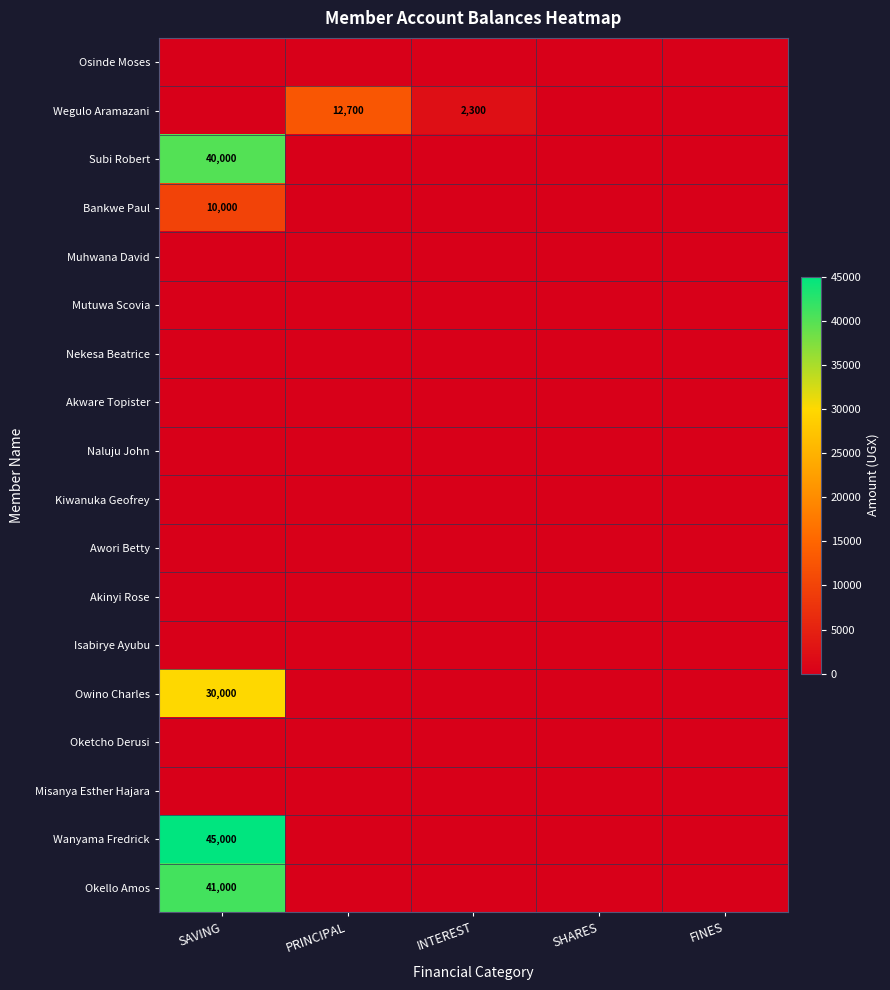

Between INTEREST and FINES, which series saw the biggest shift?

Wegulo Aramazani